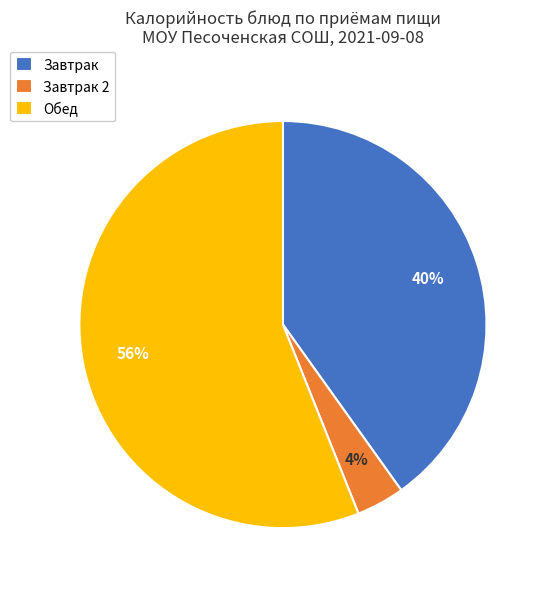

Does any single category account for the majority?

Yes